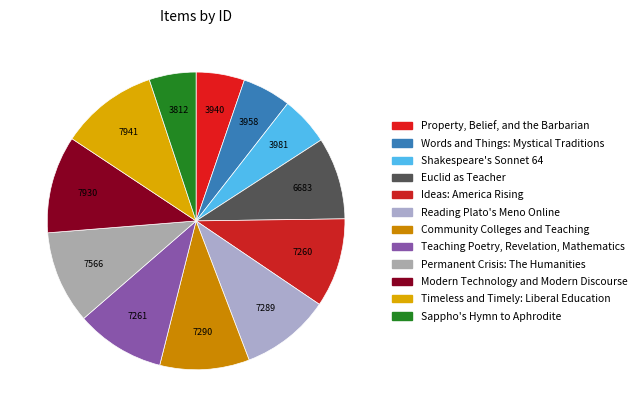

Combined, do Shakespeare's Sonnet 64 and Ideas: America Rising account for over 50%?

No